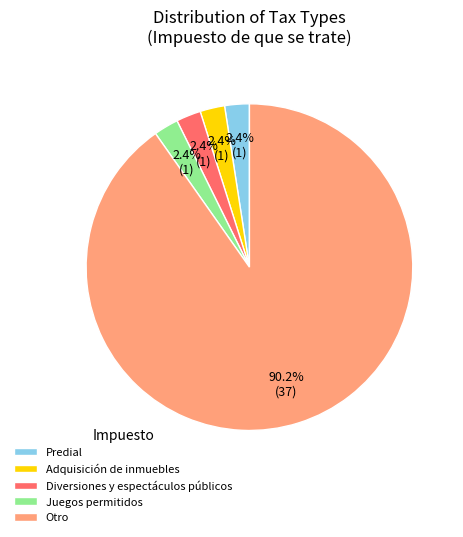

Between Adquisición de inmuebles and Otro, which is larger?

Otro